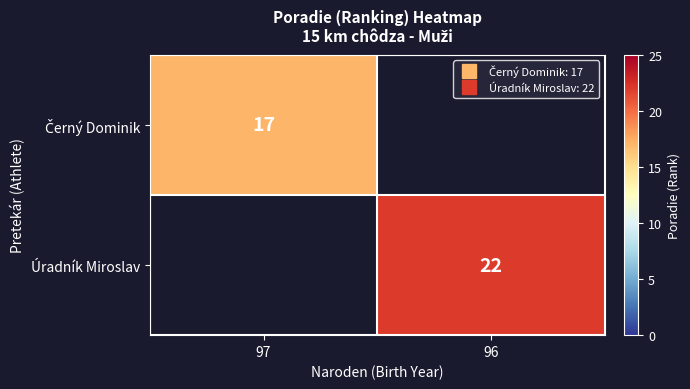

True or false: Černý Dominik has a value of 5.2 at 97.

False